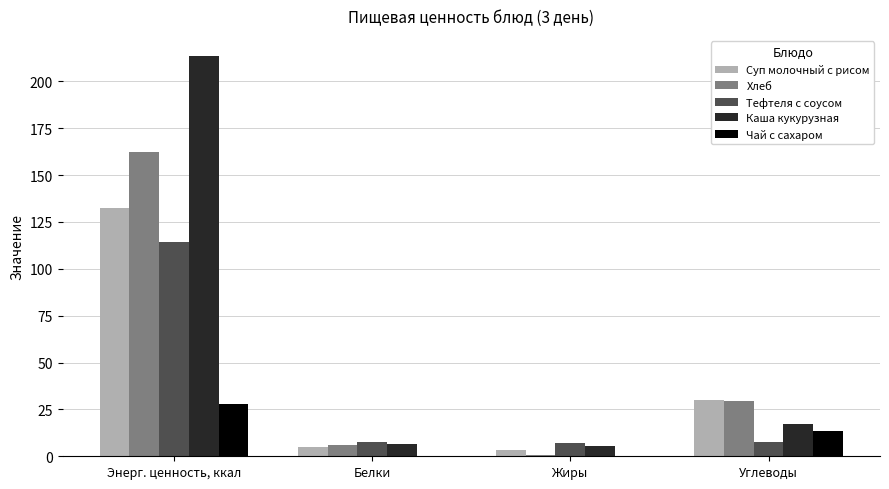

At which label does Чай с сахаром first exceed 13?

Энерг. ценность, ккал